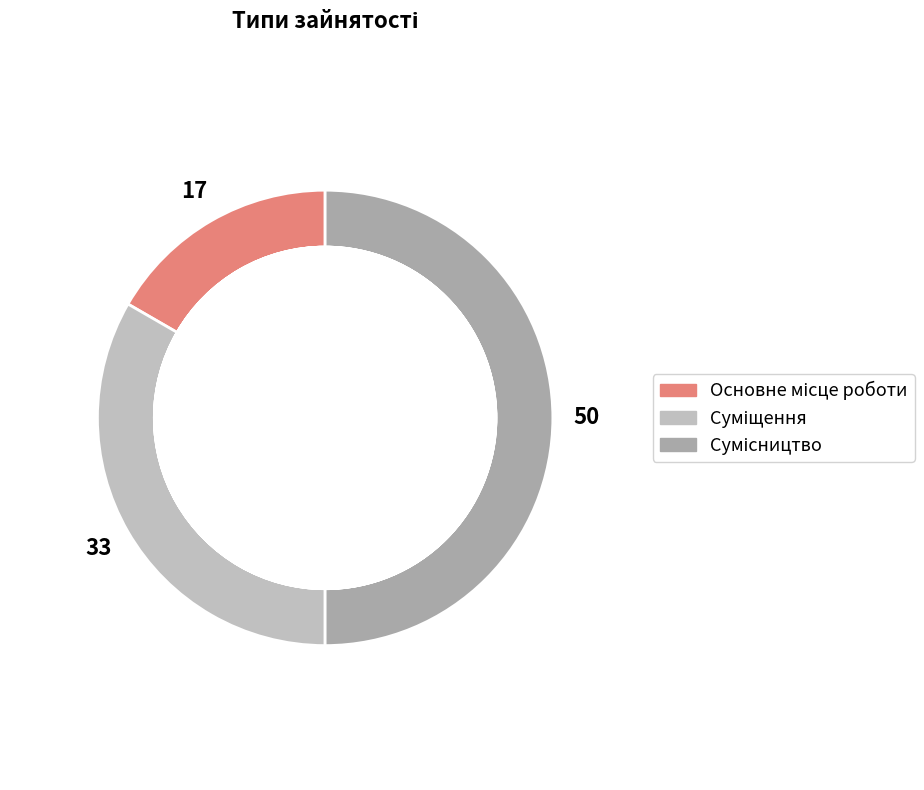

Does Основне місце роботи represent more than half of the total?

No